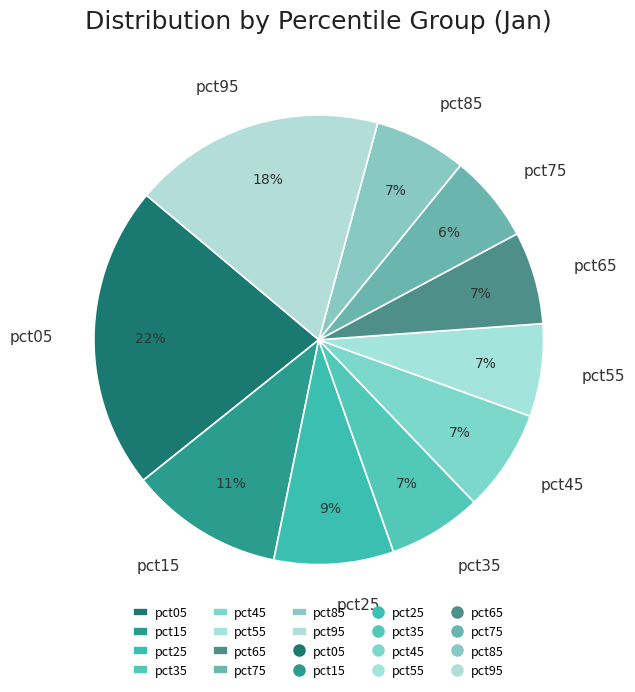

Between pct15 and pct65, which is larger?

pct15